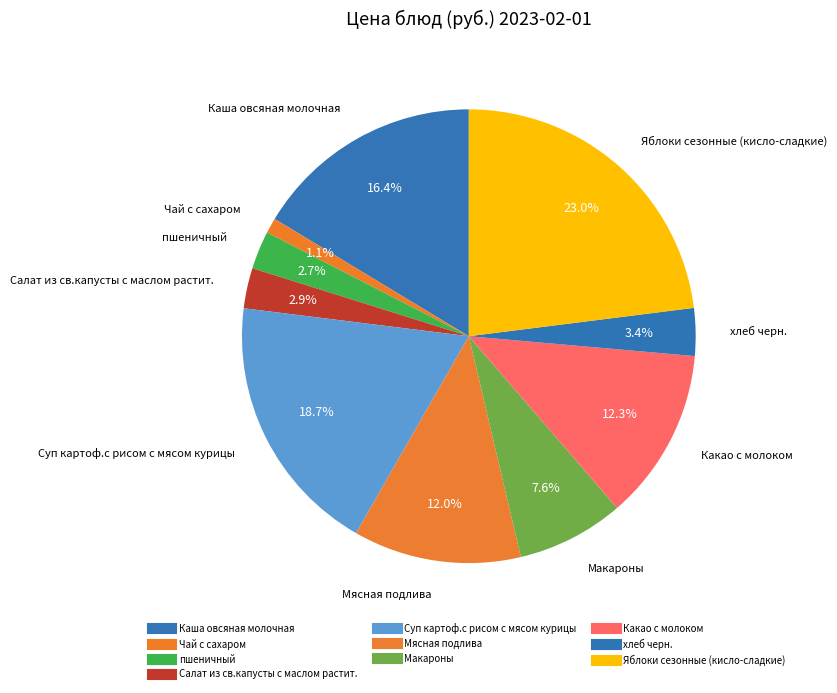

Which has a higher value, Какао с молоком or Каша овсяная молочная?

Каша овсяная молочная